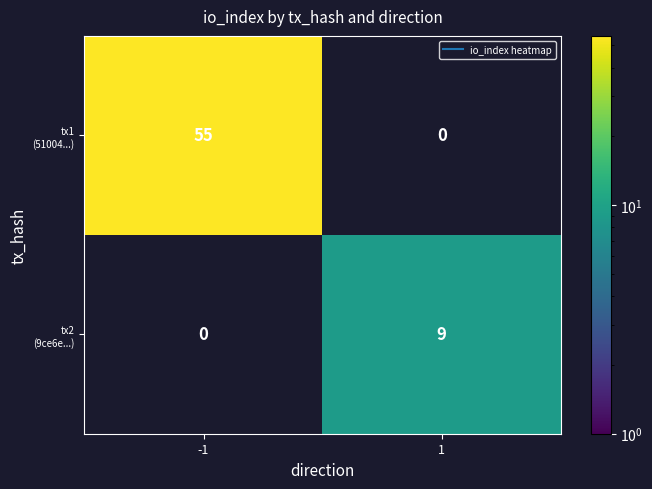

What is the spread (max minus min) of values at -1?

55